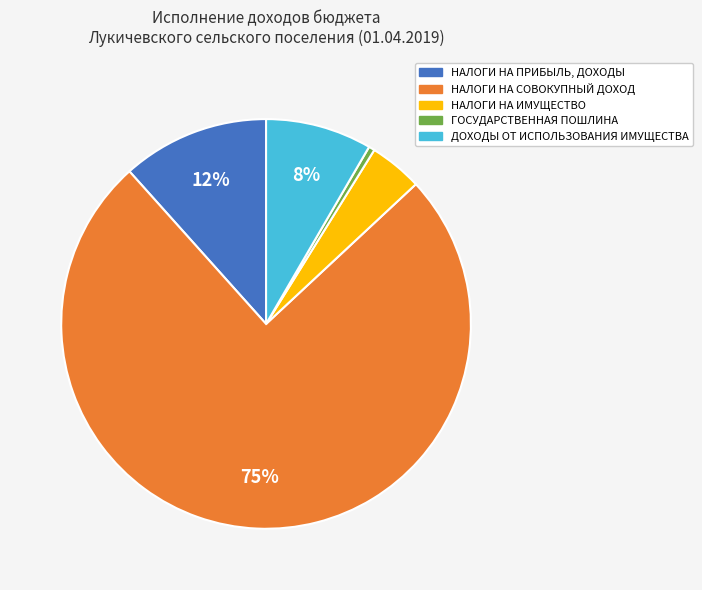

Approximately how many times larger is the value at НАЛОГИ НА СОВОКУПНЫЙ ДОХОД compared to ГОСУДАРСТВЕННАЯ ПОШЛИНА?

158.8